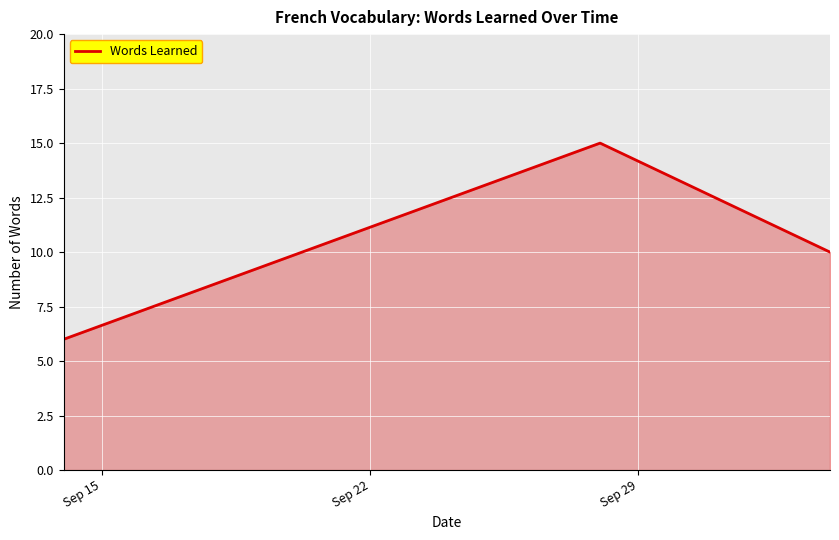

What is the sum of all values?

31